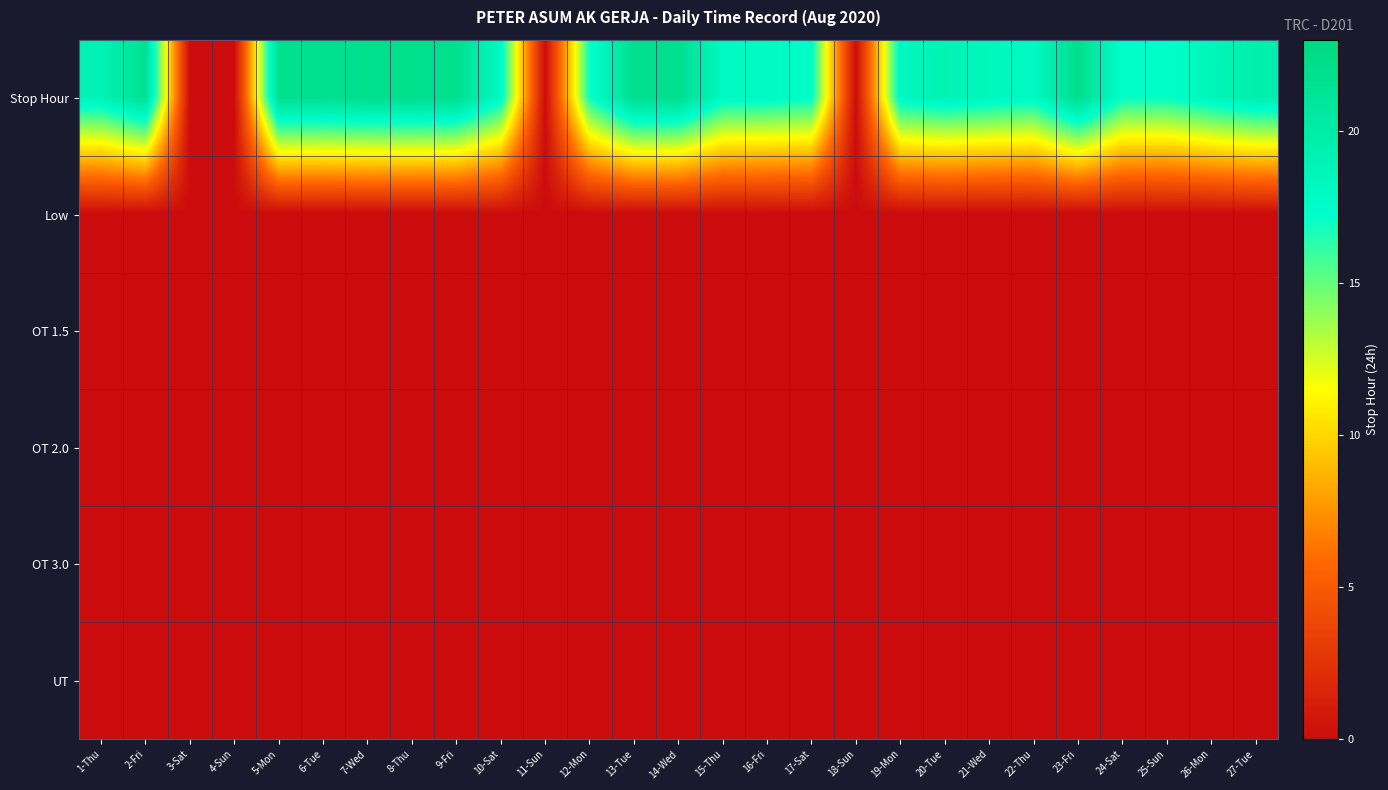

Reading left to right, transcribe all the data shown in this chart.

Stop Hour: 1-Thu=18.9	2-Fri=21.5	3-Sat=0.0	4-Sun=0.0	5-Mon=21.8	6-Tue=21.8	7-Wed=22.0	8-Thu=22.0	9-Fri=21.9	10-Sat=17.9	11-Sun=0.0	12-Mon=17.0	13-Tue=21.9	14-Wed=21.9	15-Thu=18.0	16-Fri=17.9	17-Sat=17.4	18-Sun=0.0	19-Mon=18.2	20-Tue=18.9	21-Wed=18.3	22-Thu=18.0	23-Fri=22.0	24-Sat=17.3	25-Sun=17.2	26-Mon=18.5	27-Tue=19.5
Low: 1-Thu=0.0	2-Fri=0.0	3-Sat=0.0	4-Sun=0.0	5-Mon=0.0	6-Tue=0.0	7-Wed=0.0	8-Thu=0.0	9-Fri=0.0	10-Sat=0.0	11-Sun=0.0	12-Mon=0.0	13-Tue=0.0	14-Wed=0.0	15-Thu=0.0	16-Fri=0.0	17-Sat=0.0	18-Sun=0.0	19-Mon=0.0	20-Tue=0.0	21-Wed=0.0	22-Thu=0.0	23-Fri=0.0	24-Sat=0.0	25-Sun=0.0	26-Mon=0.0	27-Tue=0.0
OT 1.5: 1-Thu=0.0	2-Fri=0.0	3-Sat=0.0	4-Sun=0.0	5-Mon=0.0	6-Tue=0.0	7-Wed=0.0	8-Thu=0.0	9-Fri=0.0	10-Sat=0.0	11-Sun=0.0	12-Mon=0.0	13-Tue=0.0	14-Wed=0.0	15-Thu=0.0	16-Fri=0.0	17-Sat=0.0	18-Sun=0.0	19-Mon=0.0	20-Tue=0.0	21-Wed=0.0	22-Thu=0.0	23-Fri=0.0	24-Sat=0.0	25-Sun=0.0	26-Mon=0.0	27-Tue=0.0
OT 2.0: 1-Thu=0.0	2-Fri=0.0	3-Sat=0.0	4-Sun=0.0	5-Mon=0.0	6-Tue=0.0	7-Wed=0.0	8-Thu=0.0	9-Fri=0.0	10-Sat=0.0	11-Sun=0.0	12-Mon=0.0	13-Tue=0.0	14-Wed=0.0	15-Thu=0.0	16-Fri=0.0	17-Sat=0.0	18-Sun=0.0	19-Mon=0.0	20-Tue=0.0	21-Wed=0.0	22-Thu=0.0	23-Fri=0.0	24-Sat=0.0	25-Sun=0.0	26-Mon=0.0	27-Tue=0.0
OT 3.0: 1-Thu=0.0	2-Fri=0.0	3-Sat=0.0	4-Sun=0.0	5-Mon=0.0	6-Tue=0.0	7-Wed=0.0	8-Thu=0.0	9-Fri=0.0	10-Sat=0.0	11-Sun=0.0	12-Mon=0.0	13-Tue=0.0	14-Wed=0.0	15-Thu=0.0	16-Fri=0.0	17-Sat=0.0	18-Sun=0.0	19-Mon=0.0	20-Tue=0.0	21-Wed=0.0	22-Thu=0.0	23-Fri=0.0	24-Sat=0.0	25-Sun=0.0	26-Mon=0.0	27-Tue=0.0
UT: 1-Thu=0.0	2-Fri=0.0	3-Sat=0.0	4-Sun=0.0	5-Mon=0.0	6-Tue=0.0	7-Wed=0.0	8-Thu=0.0	9-Fri=0.0	10-Sat=0.0	11-Sun=0.0	12-Mon=0.0	13-Tue=0.0	14-Wed=0.0	15-Thu=0.0	16-Fri=0.0	17-Sat=0.0	18-Sun=0.0	19-Mon=0.0	20-Tue=0.0	21-Wed=0.0	22-Thu=0.0	23-Fri=0.0	24-Sat=0.0	25-Sun=0.0	26-Mon=0.0	27-Tue=0.0